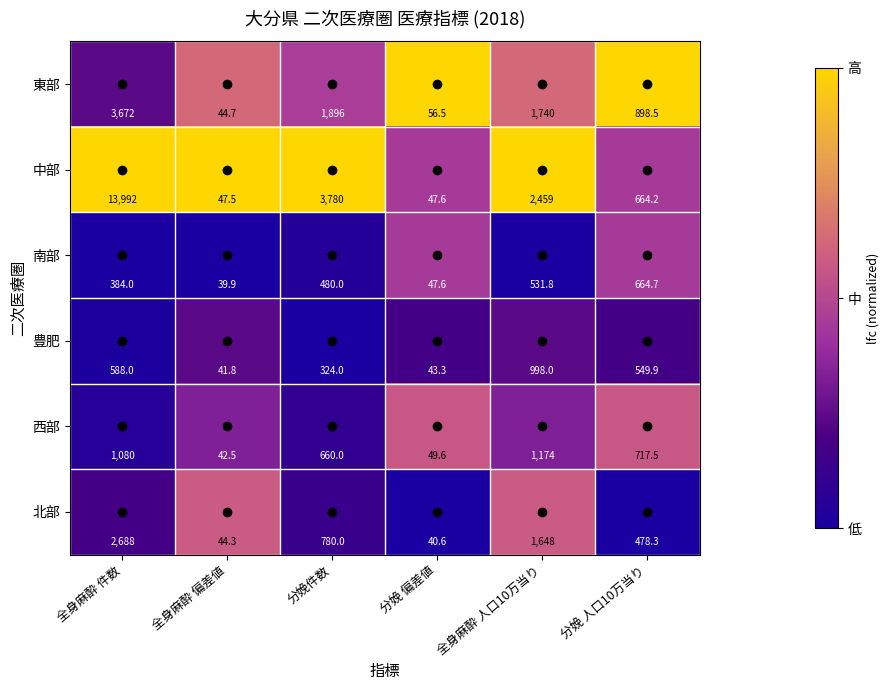

At which category is the sum across all series the highest?

全身麻酔 件数